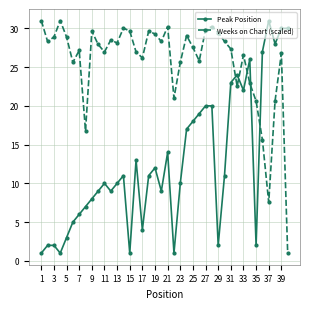

Does the chart have visible grid lines?

Yes